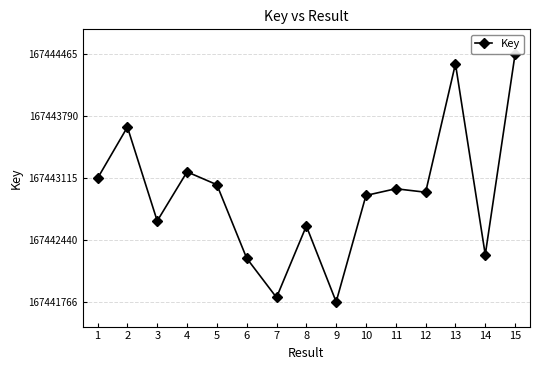

Where is the first local maximum?

2